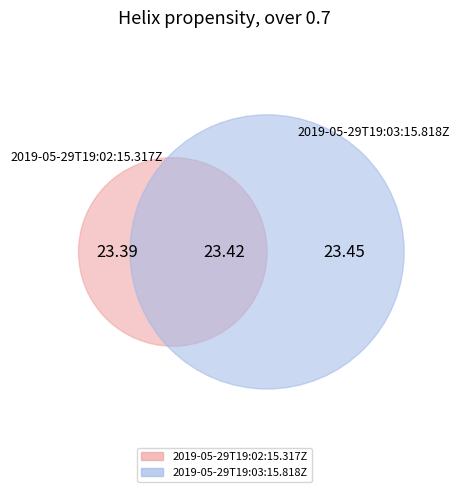

What is the change in value from 2019-05-29T19:02:15.317Z to 2019-05-29T19:03:15.818Z?

+0.1